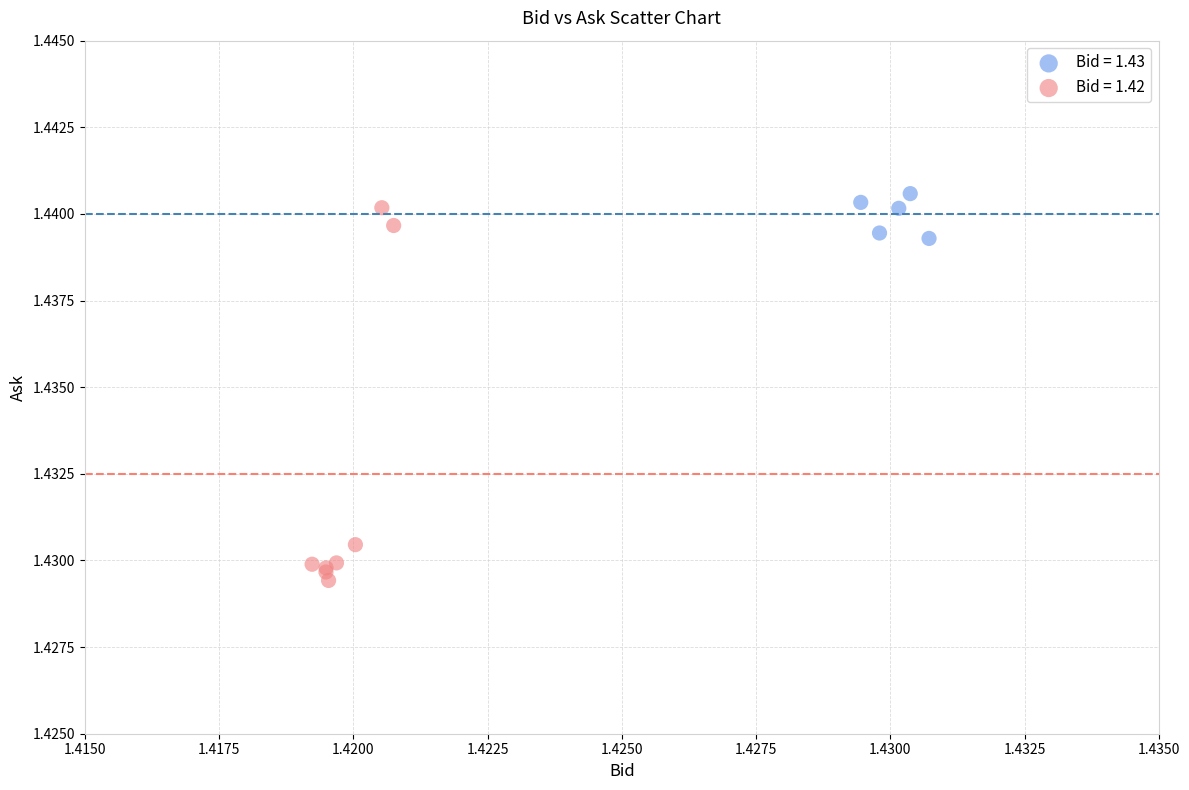

Which series has the widest spread of Y values?

Bid = 1.42